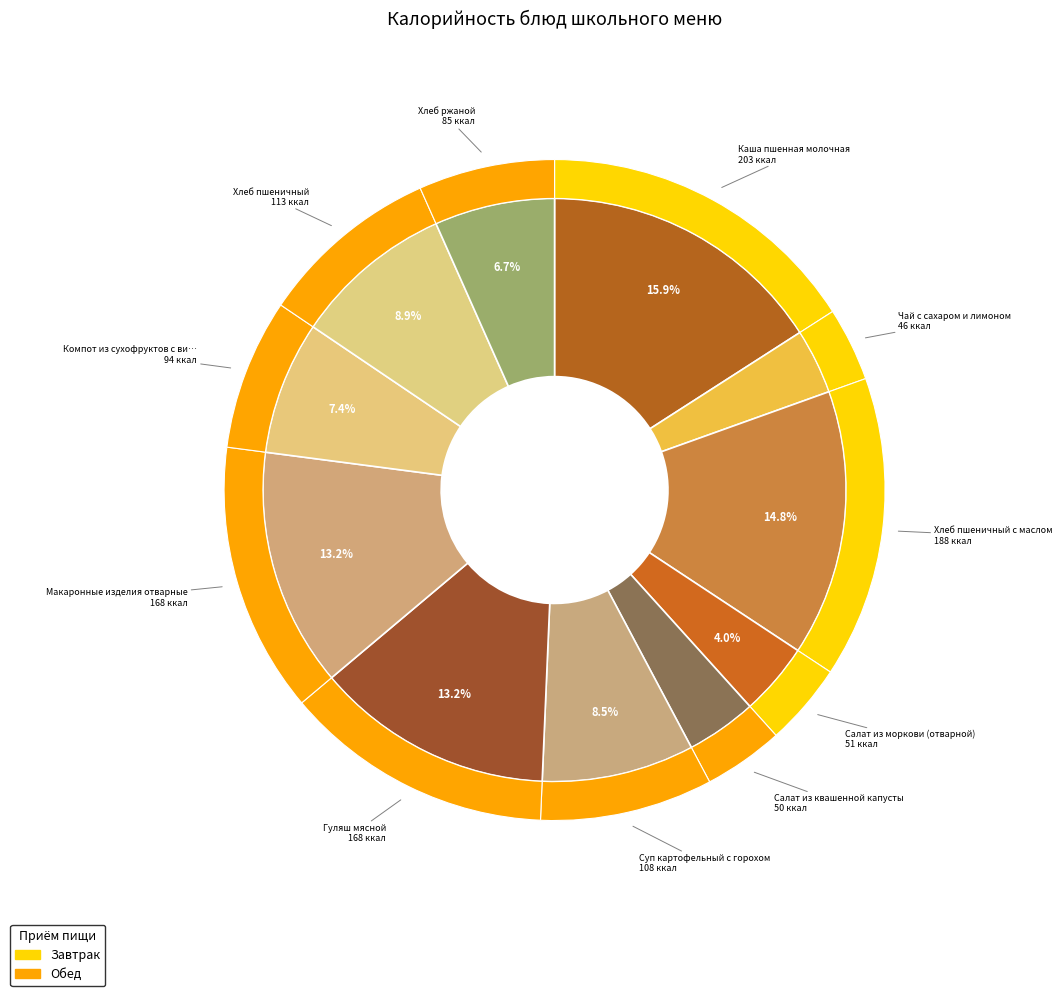

What is the change in value from Чай с сахаром и лимоном to Макаронные изделия отварные?

+122.4